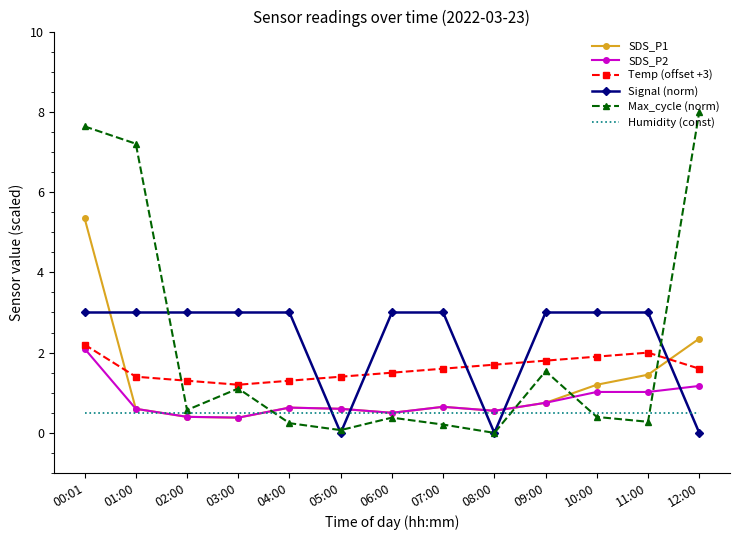

True or false: Humidity (const) and Signal (norm) cross at least once.

True